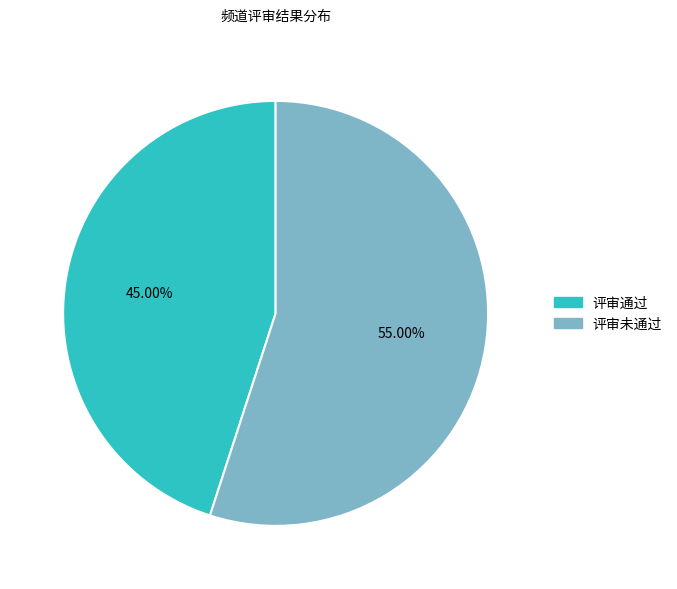

Count the number of slices in the pie.

2